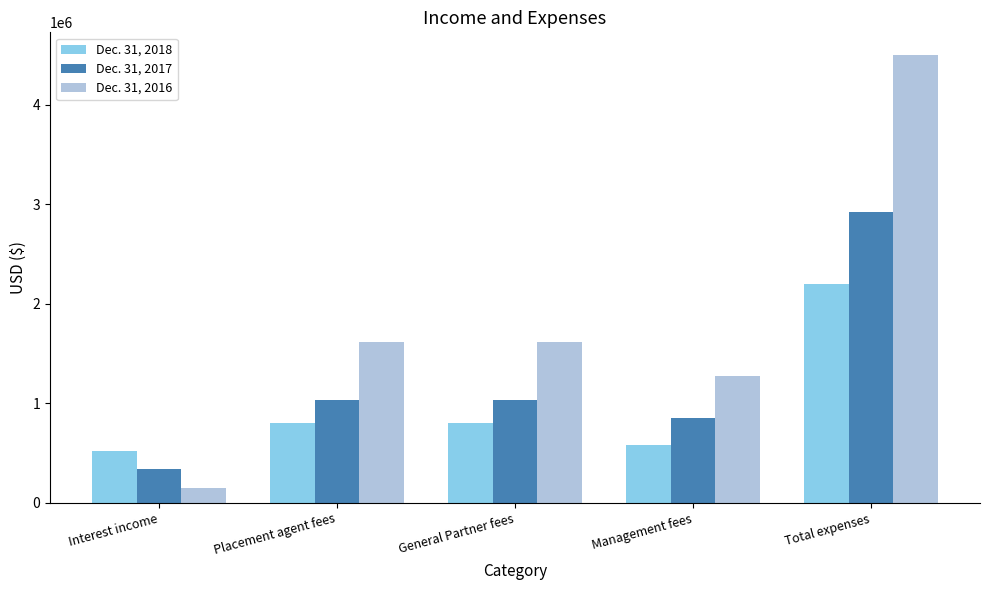

Between Placement agent fees and Total expenses, which series saw the biggest shift?

Dec. 31, 2016